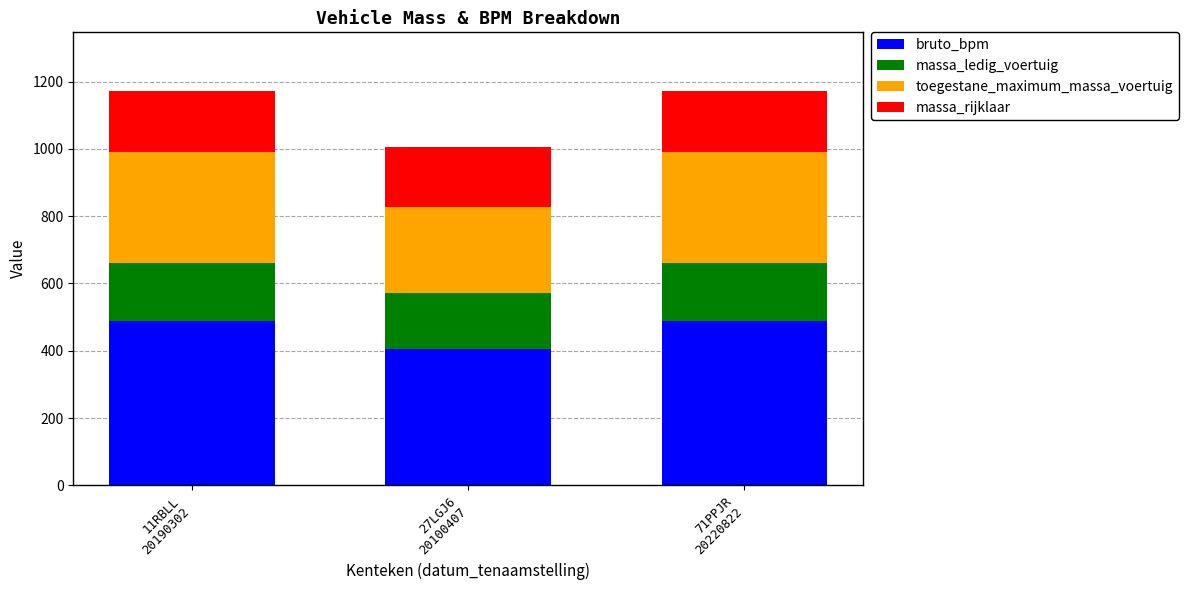

Reading left to right, transcribe the values for bruto_bpm.

488	405	488